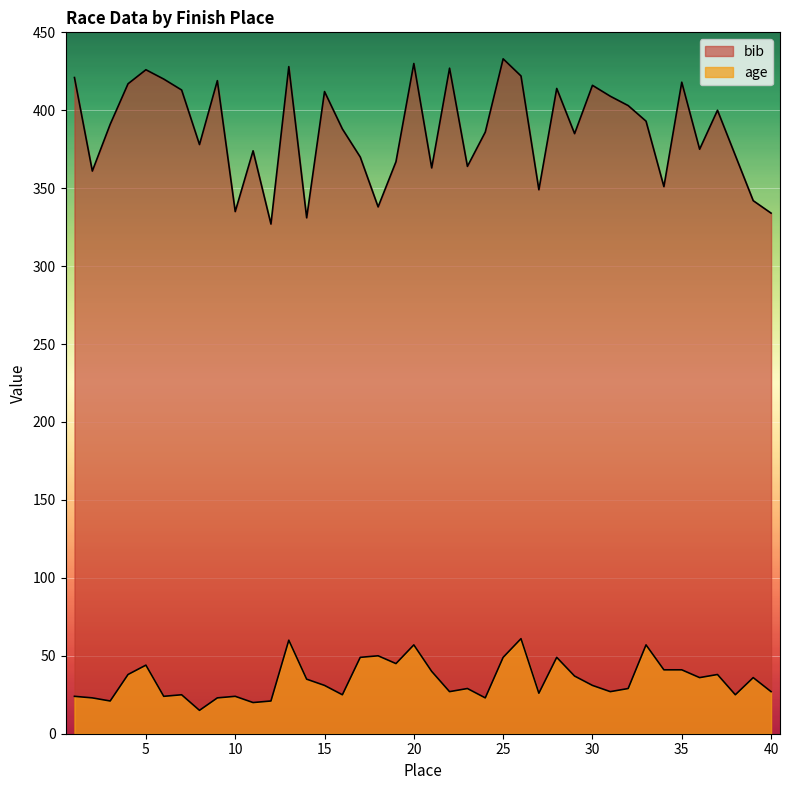

How many interior local valleys does the age series have?

12